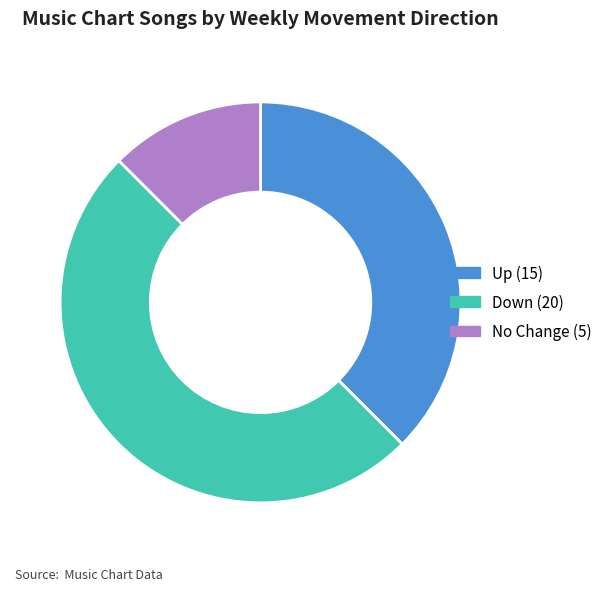

How many segments does this pie chart have?

3